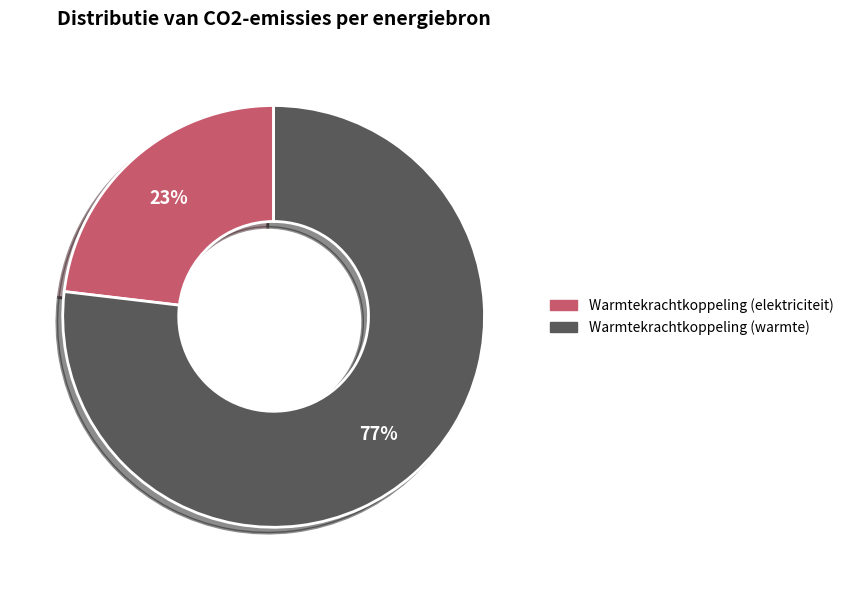

To the nearest percent, what is the average slice percentage?

50%